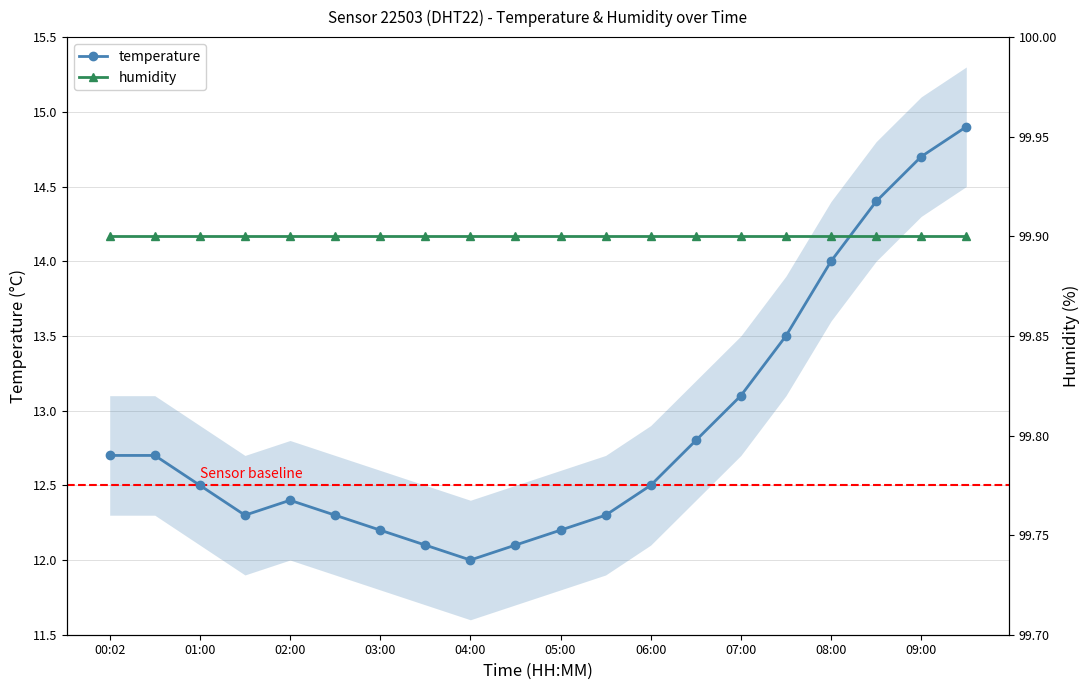

What is the difference between the maximum and minimum values in the temperature series?

2.9